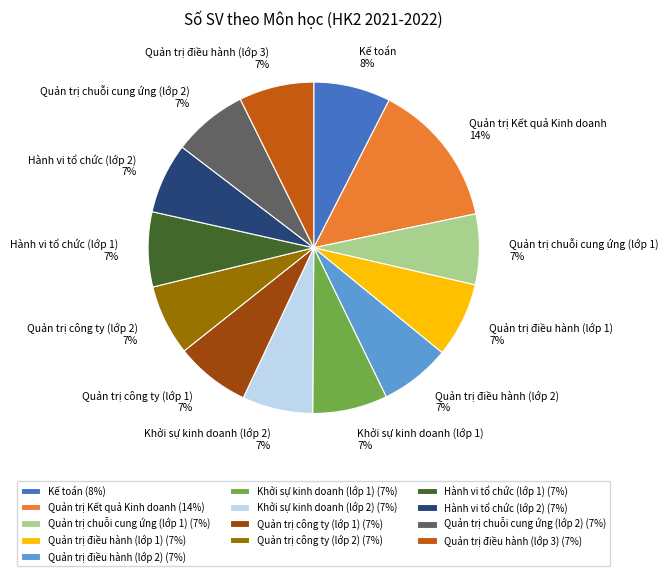

To the nearest percent, what portion does Hành vi tổ chức (lớp 2) represent?

7%